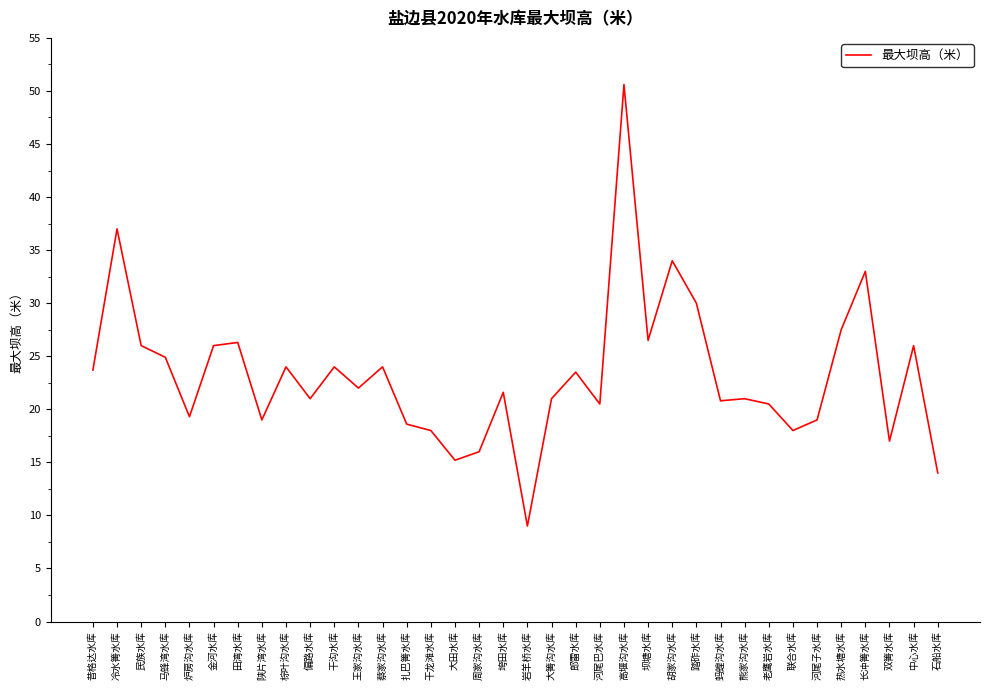

What position from the left is 炉房沟水库?

5